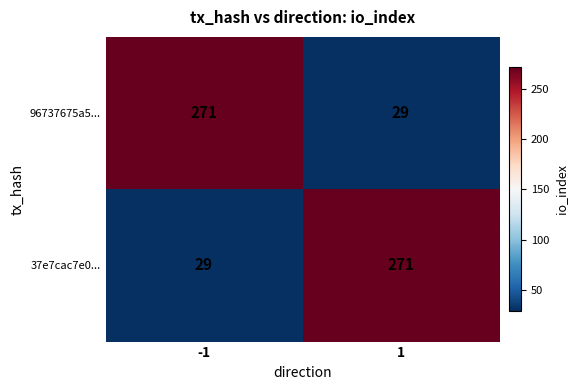

Read the 37e7cac7e0... value at 1.

271